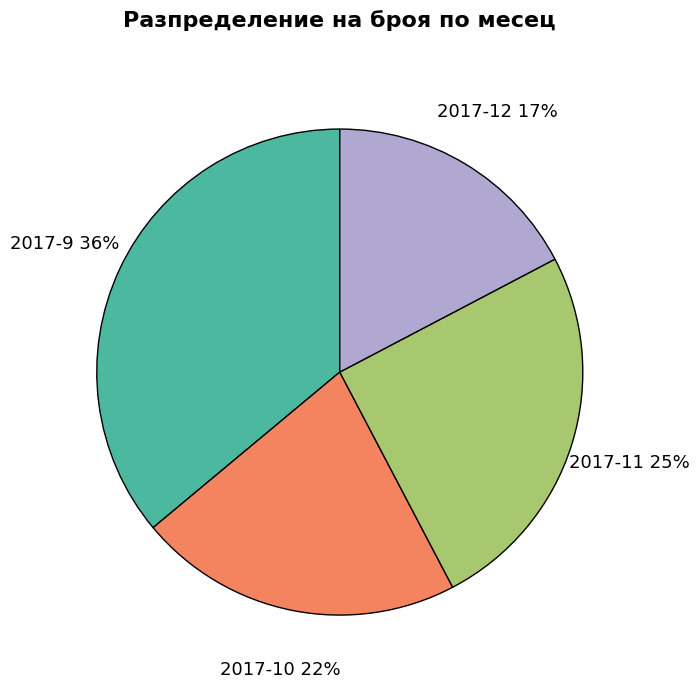

To the nearest percent, what is the combined percentage of 2017-10 and 2017-12?

39%